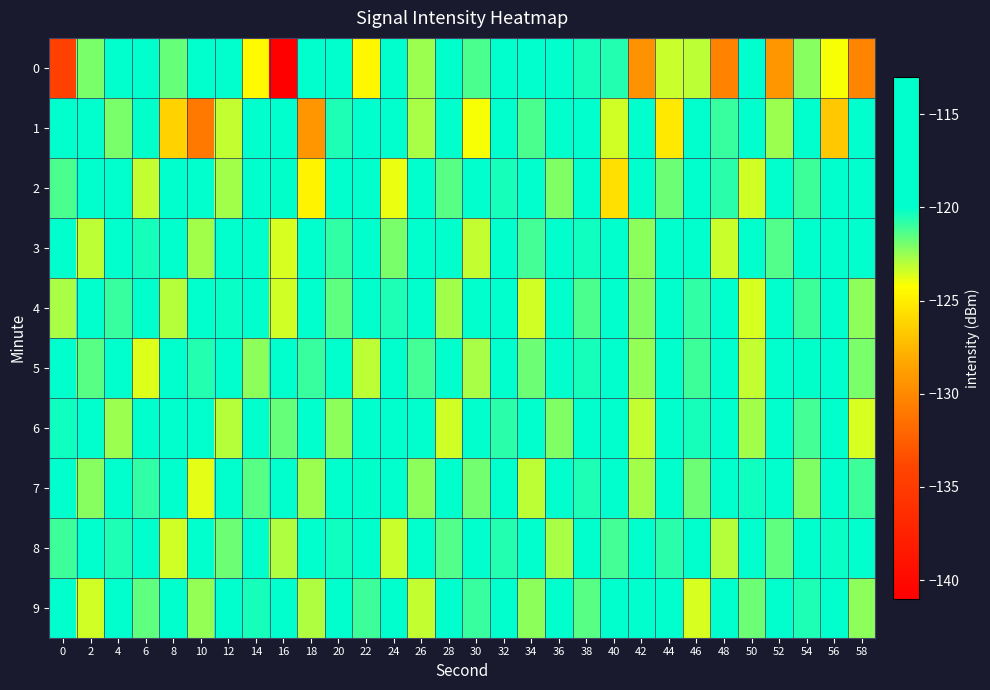

What is the total value across all series at 18?

-1206.7